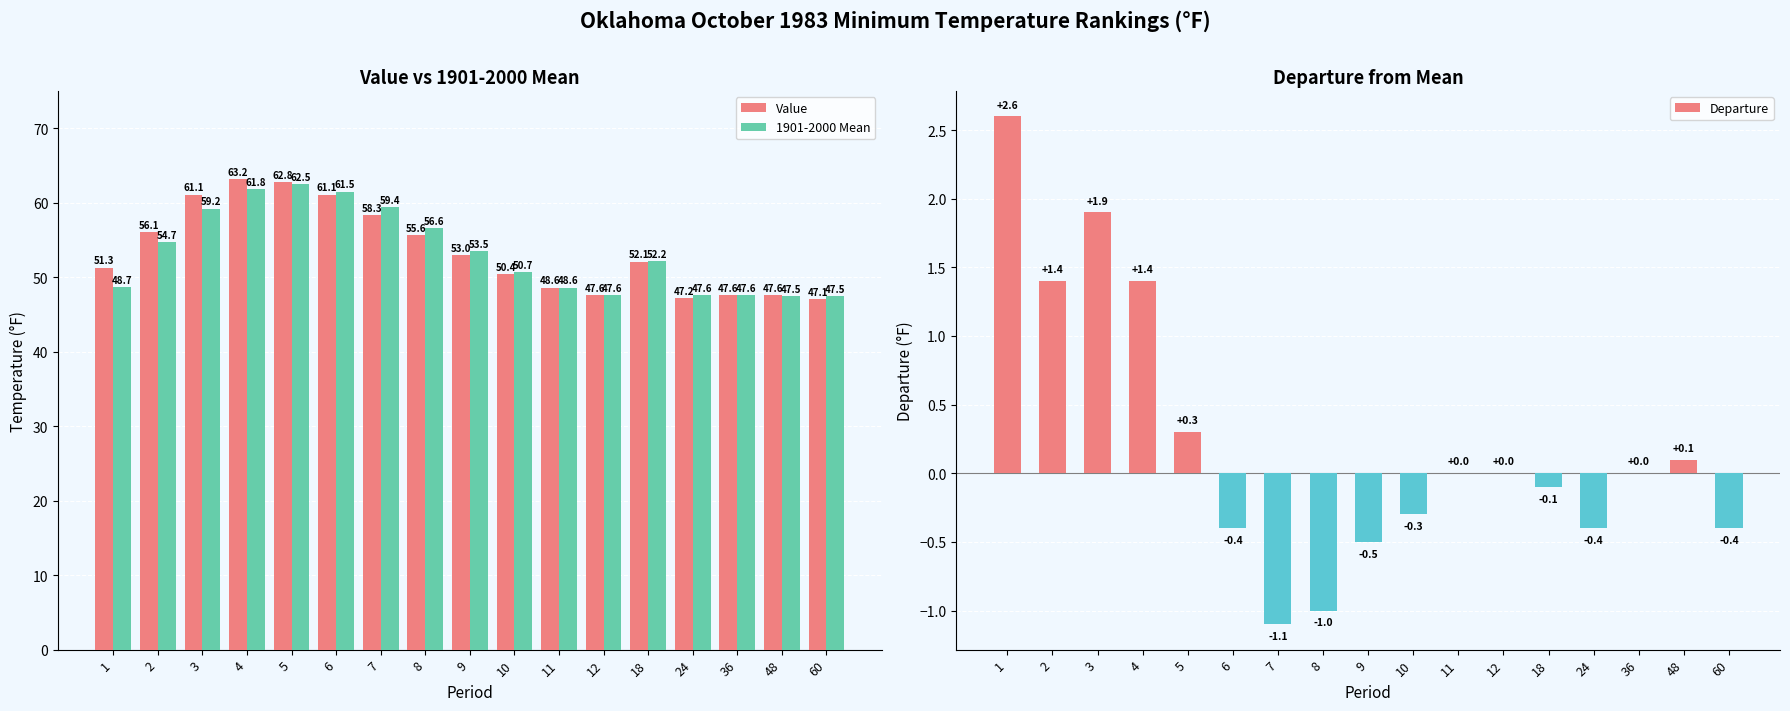

The 1901-2000 Mean series shows 52.2 at 18. True or false?

True